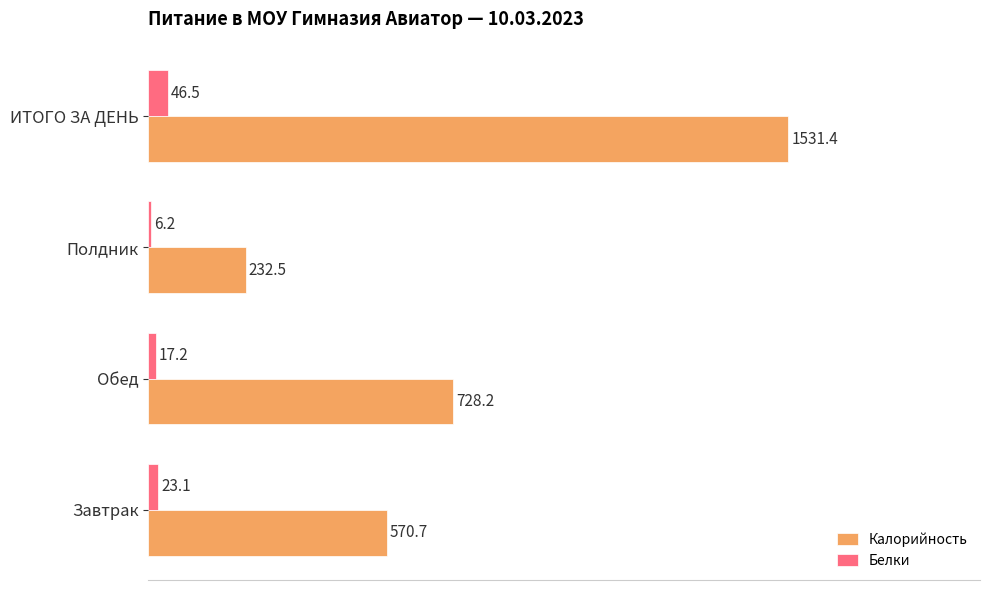

Which series has the widest spread of values?

Калорийность